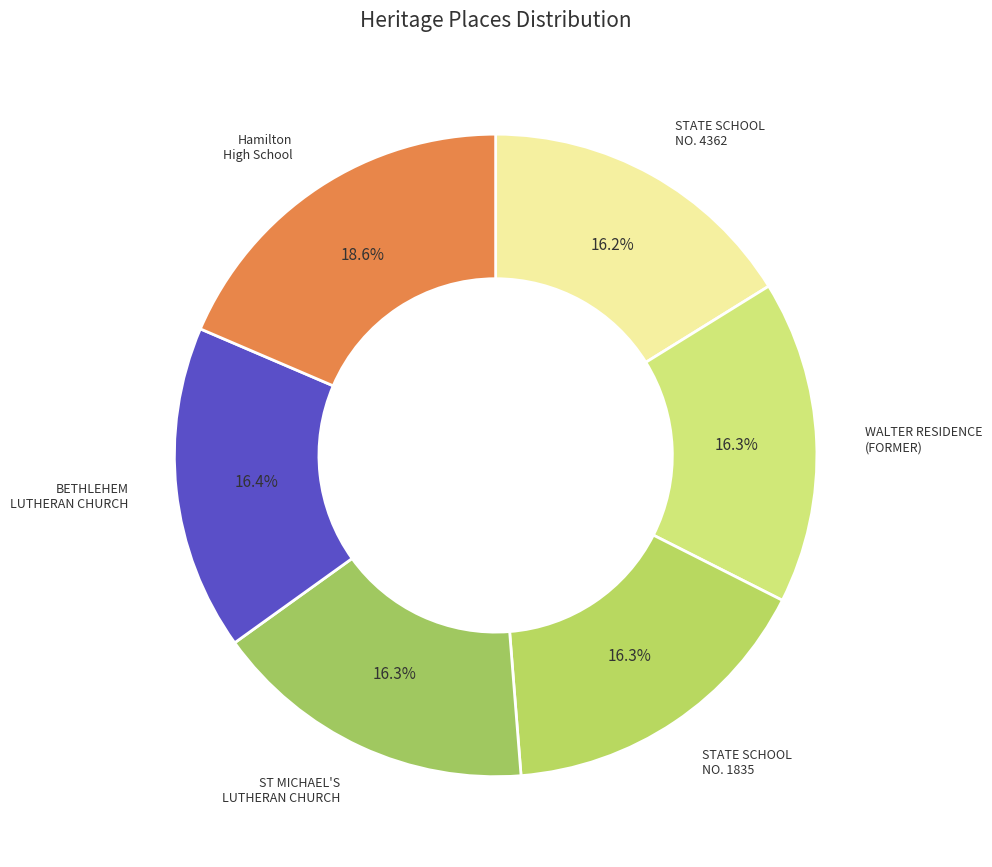

How many slices are in this pie chart?

6